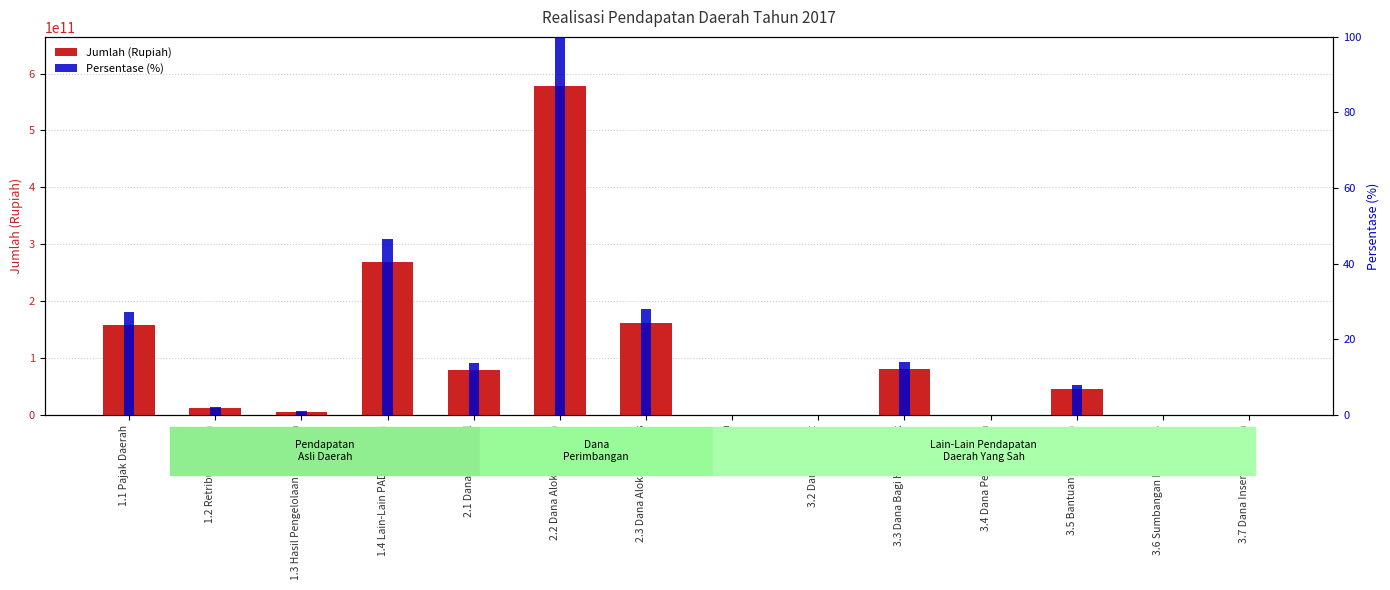

Reading left to right, what are all the values shown in this chart?

Jumlah (Rupiah): 1.1 Pajak Daerah=158012826430.0	1.2 Retribusi Daerah=11757486063.0	1.3 Hasil Pengelolaan Keuangan=5425274717.0	1.4 Lain-Lain PAD Yang Sah=268734392384.0	2.1 Dana Bagi Hasil=79625947072.0	2.2 Dana Alokasi Umum=577778746000.0	2.3 Dana Alokasi Khusus=161933473759.0	3.1 Hibah=0.0	3.2 Dana Darurat=0.0	3.3 Dana Bagi Hasil Pajak=80823495348.0	3.4 Dana Penyesuaian=0.0	3.5 Bantuan Keuangan=46041996140.0	3.6 Sumbangan Pihak Ke-3=0.0	3.7 Dana Insentif Daerah=0.0
Persentase (%): 1.1 Pajak Daerah=27.3	1.2 Retribusi Daerah=2.0	1.3 Hasil Pengelolaan Keuangan=0.9	1.4 Lain-Lain PAD Yang Sah=46.5	2.1 Dana Bagi Hasil=13.8	2.2 Dana Alokasi Umum=100.0	2.3 Dana Alokasi Khusus=28.0	3.1 Hibah=0.0	3.2 Dana Darurat=0.0	3.3 Dana Bagi Hasil Pajak=14.0	3.4 Dana Penyesuaian=0.0	3.5 Bantuan Keuangan=8.0	3.6 Sumbangan Pihak Ke-3=0.0	3.7 Dana Insentif Daerah=0.0